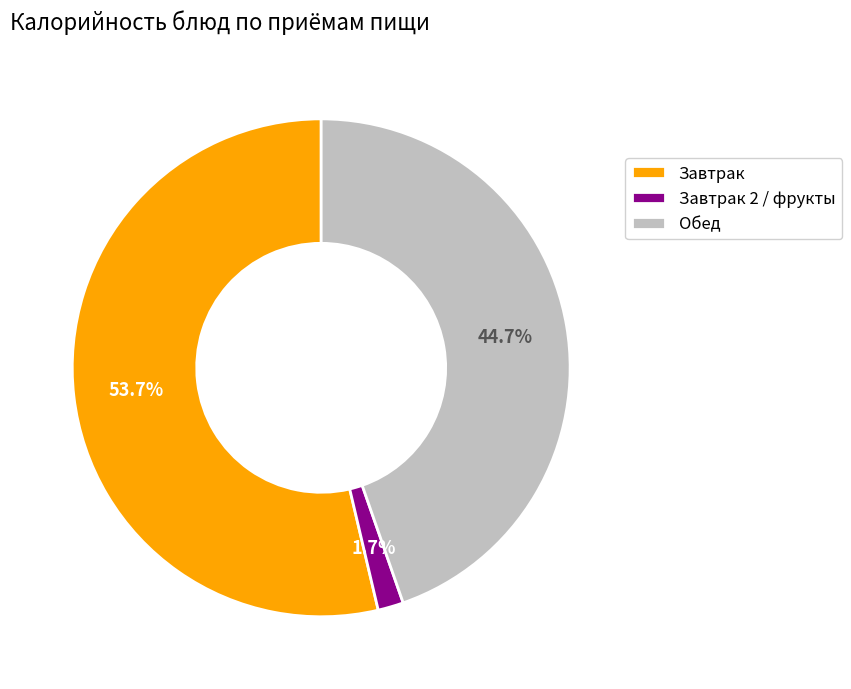

Which category accounts for the majority?

Завтрак